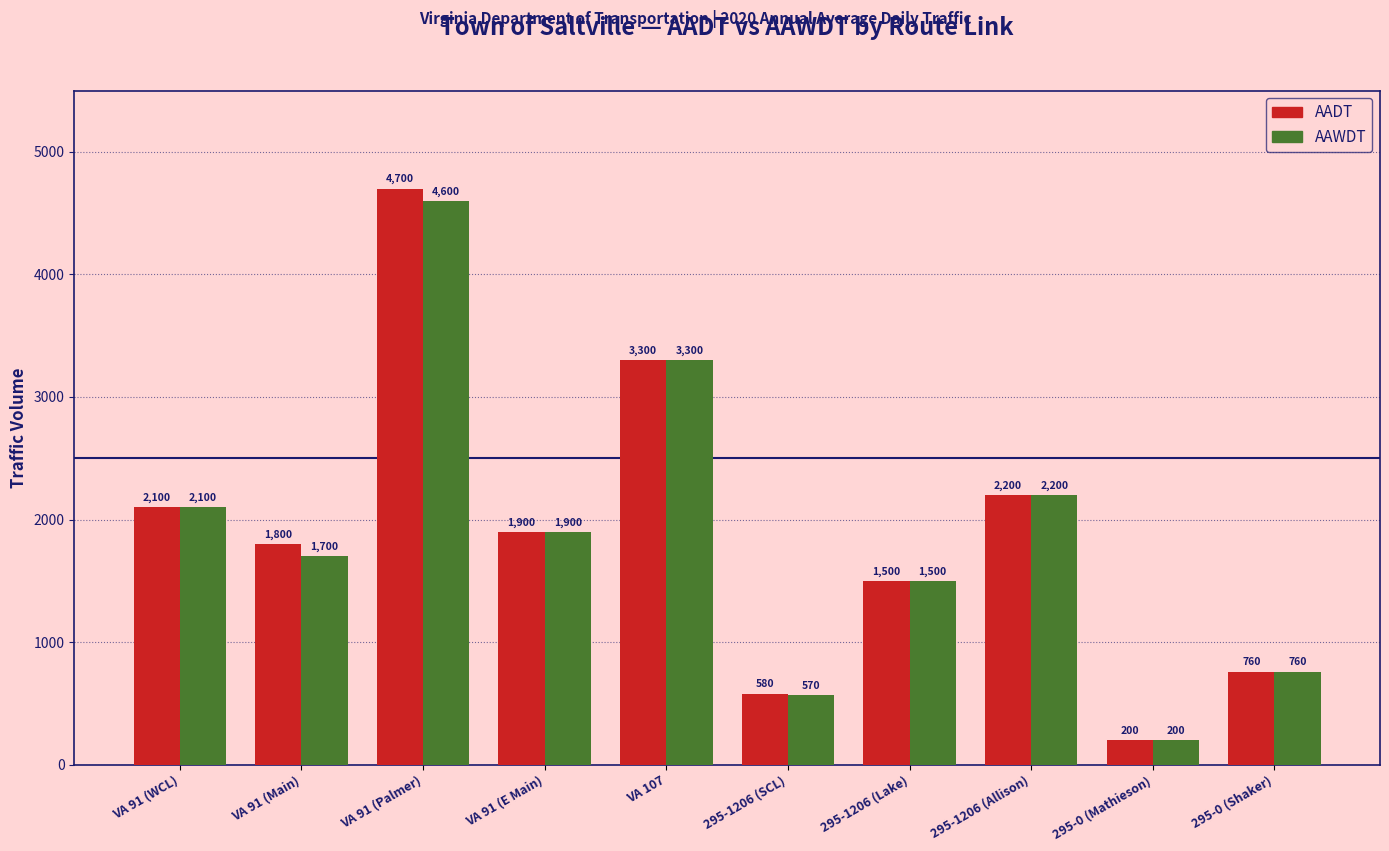

What is the sum of all AADT values?

19040